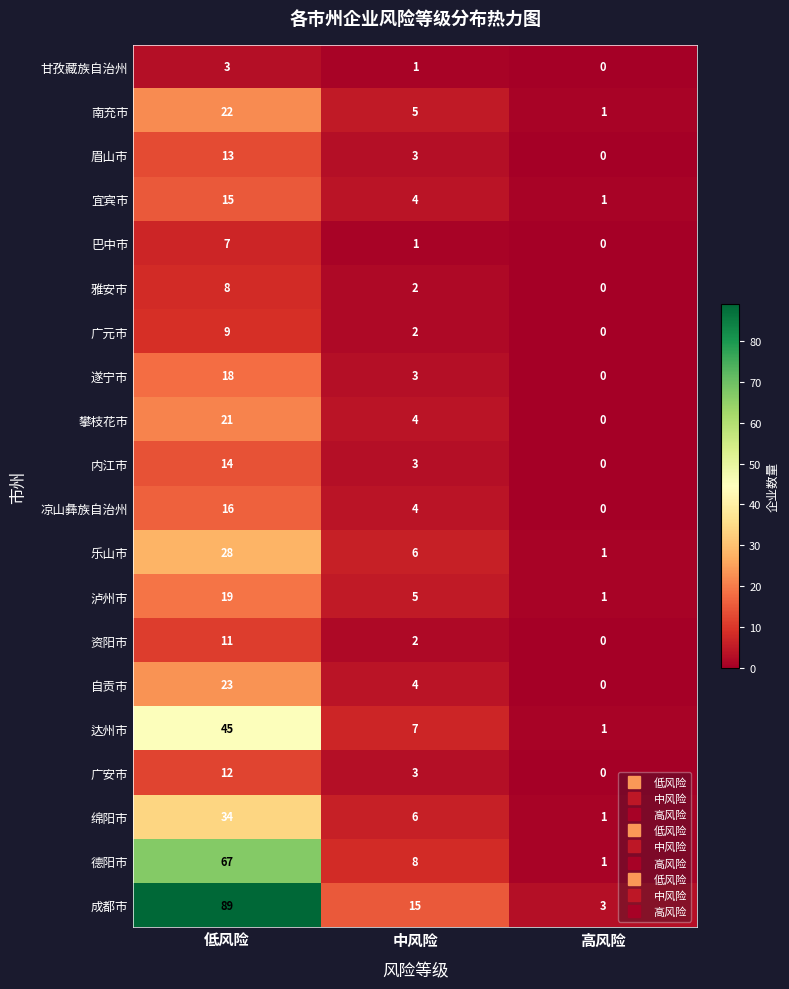

List the series in order of their peak value, lowest first.

甘孜藏族自治州, 巴中市, 雅安市, 广元市, 资阳市, 广安市, 眉山市, 内江市, 宜宾市, 凉山彝族自治州, 遂宁市, 泸州市, 攀枝花市, 南充市, 自贡市, 乐山市, 绵阳市, 达州市, 德阳市, 成都市